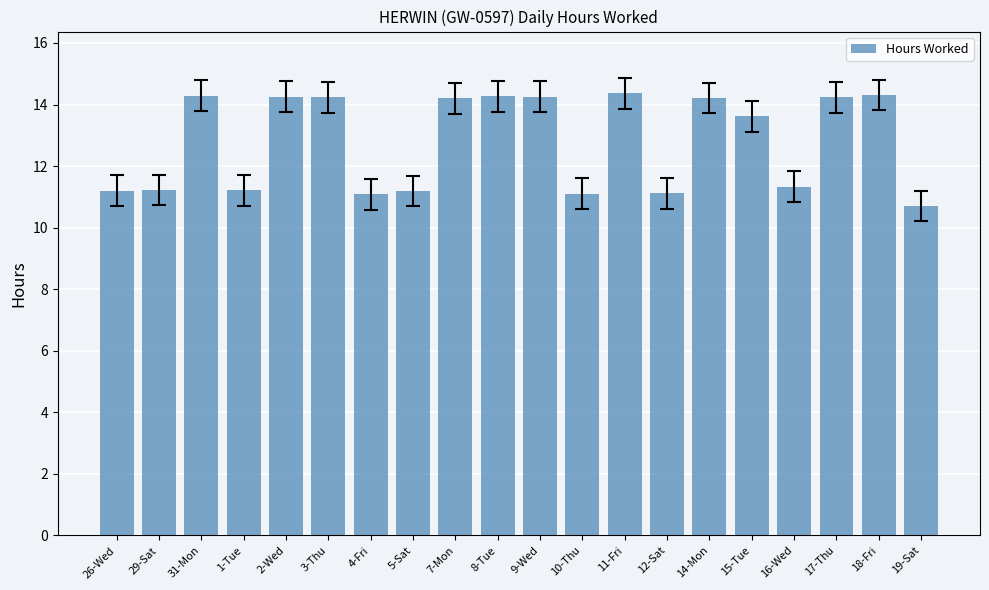

What is the maximum value shown in the chart?

14.4